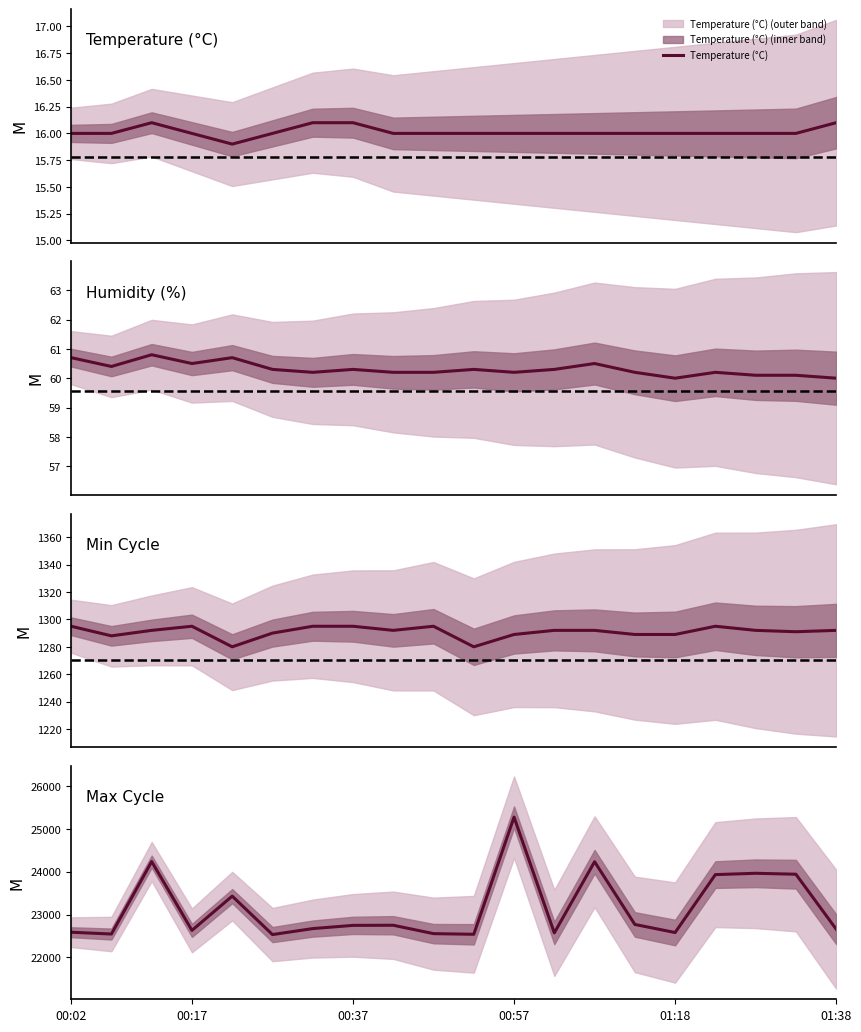

What is the total value across all series at 00:37?

24119.4